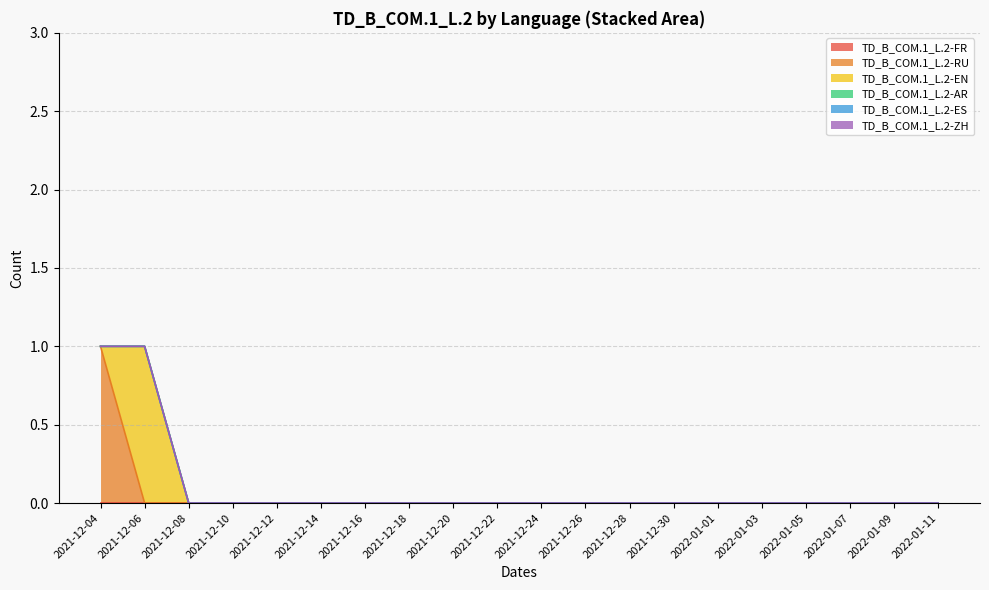

Which category has the highest value in the TD_B_COM.1_L.2-FR series?

2021-12-04